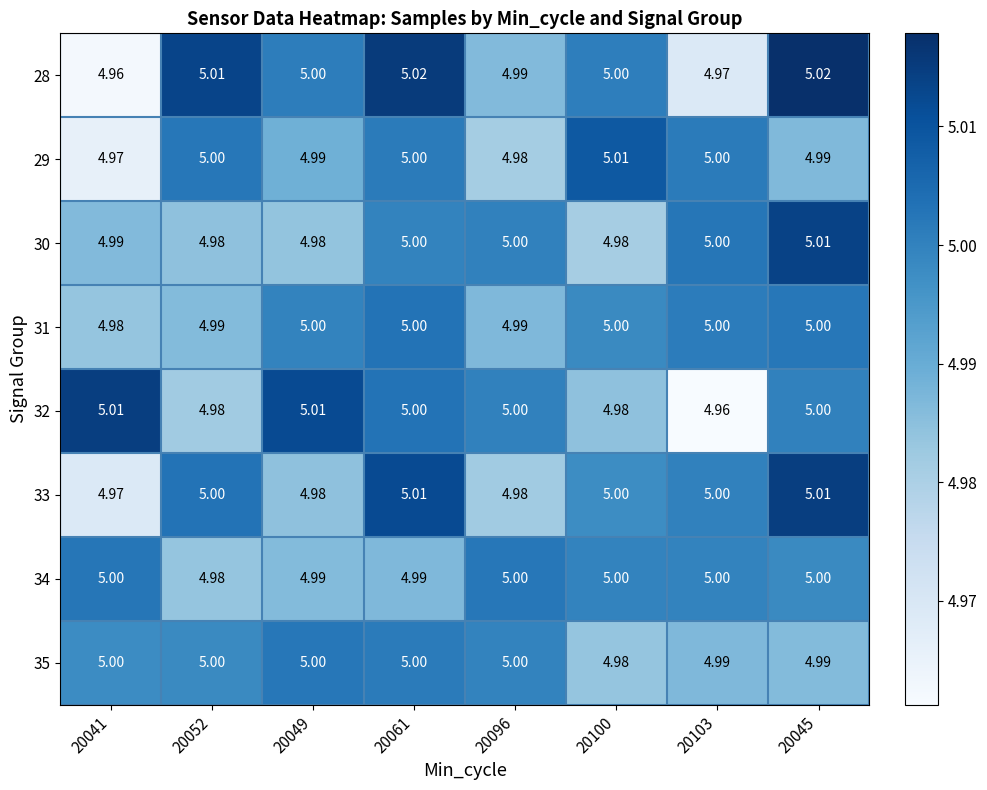

Is the value of 32 at 20041 greater than the value of 31 at 20103?

Yes